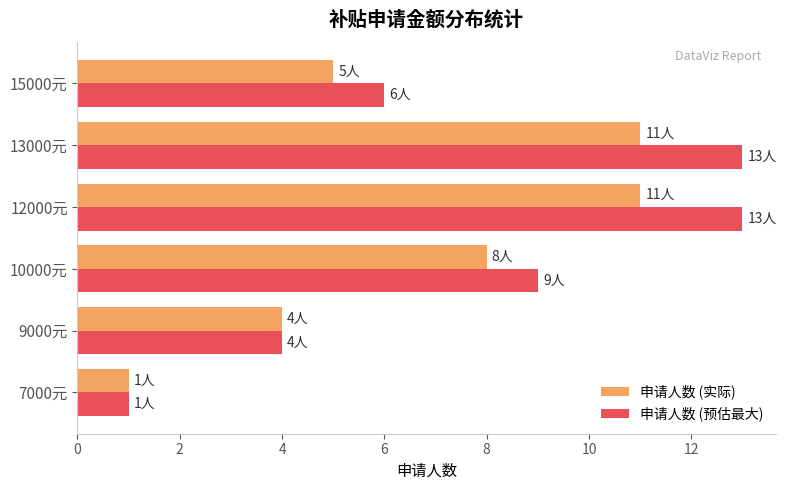

Rank the series by their maximum value, from highest to lowest.

申请人数 (预估最大), 申请人数 (实际)